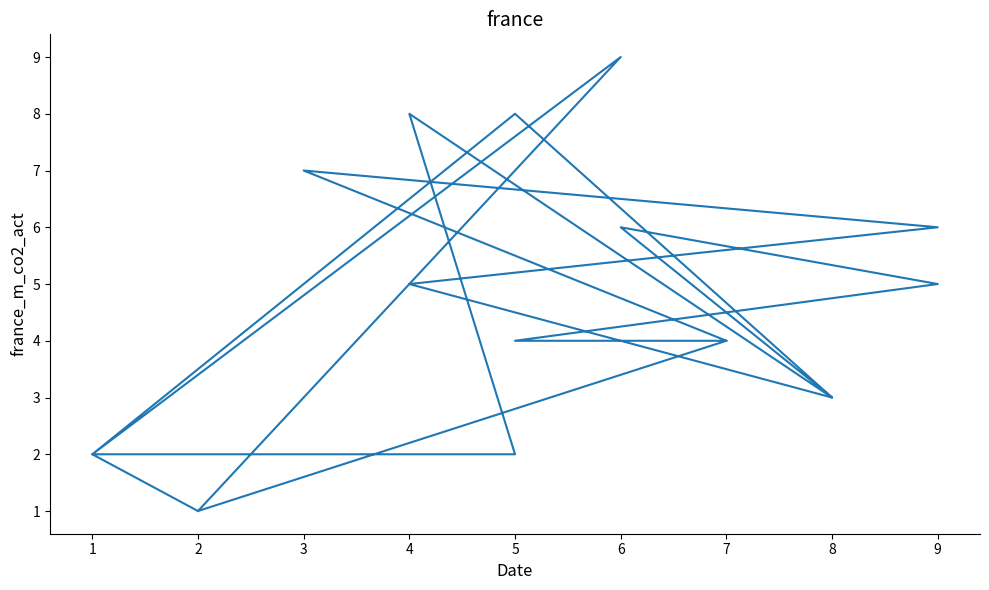

What is the value of the 5th point from the left?

3